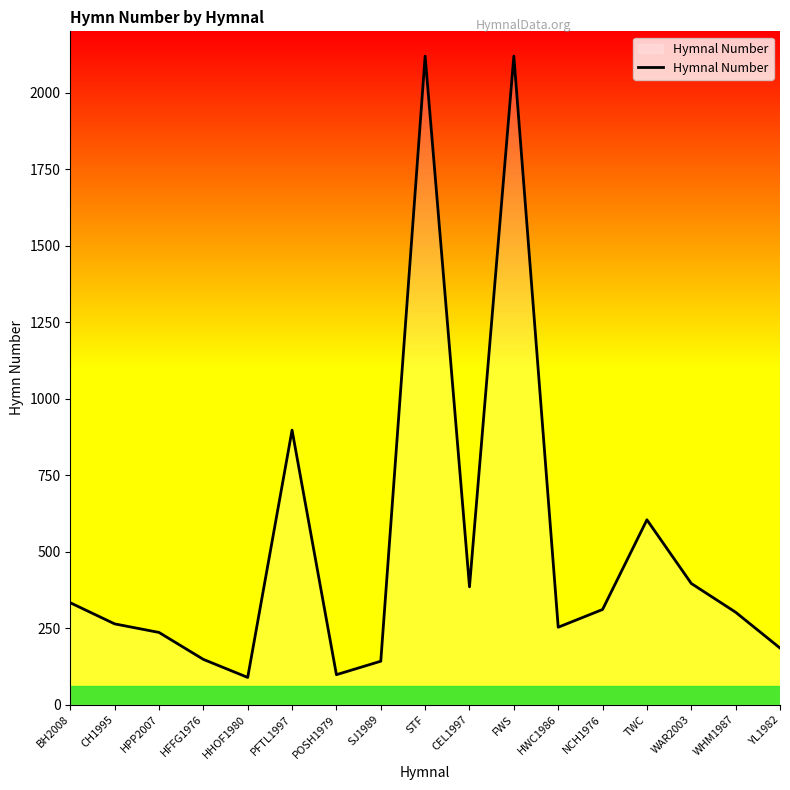

What is the difference between the second highest and second lowest values?

2021